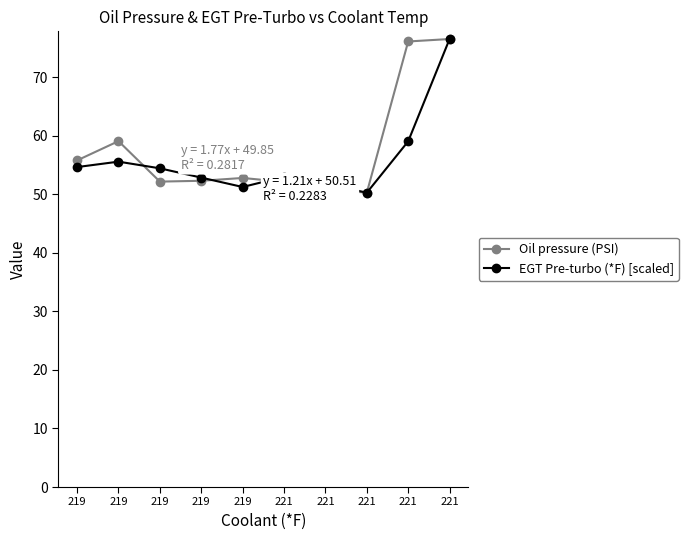

Is the value of EGT Pre-turbo (*F) [scaled] at 219 greater than the value of Oil pressure (PSI) at 219?

No